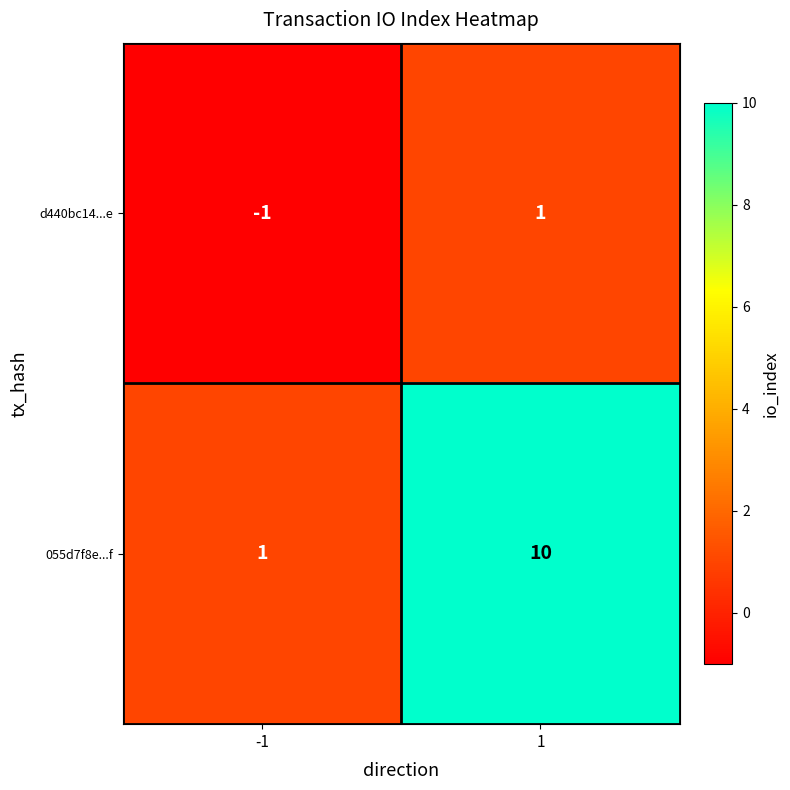

Rank the series at -1 from highest to lowest value.

055d7f8e...f, d440bc14...e